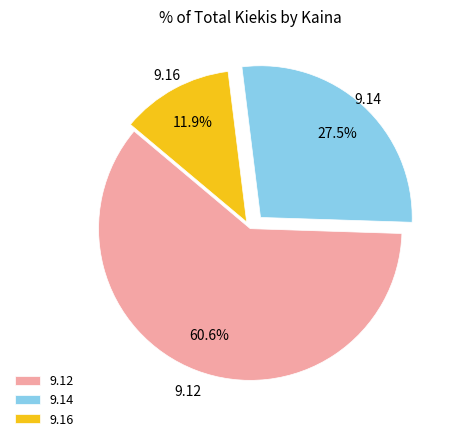

What percentage do 9.12 and 9.16 together represent?

72.5%